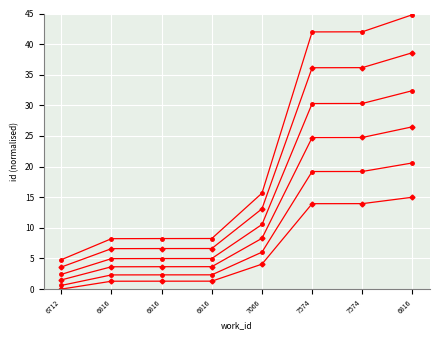

How many lines are shown in the chart?

6